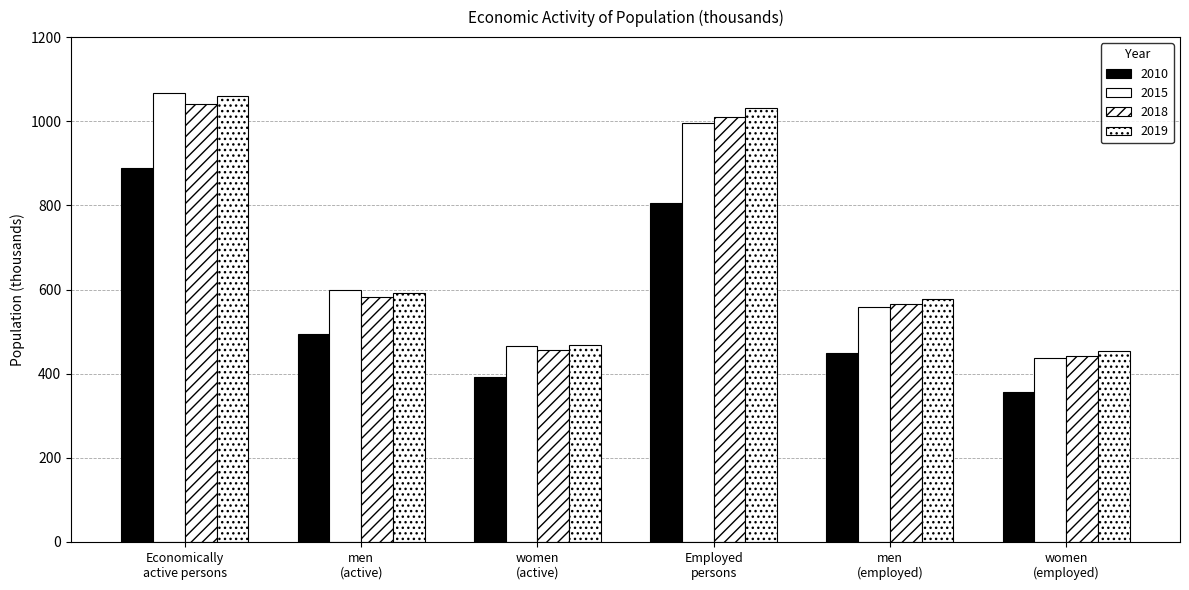

The value of 2018 at women
(active) is 626. True or false?

False